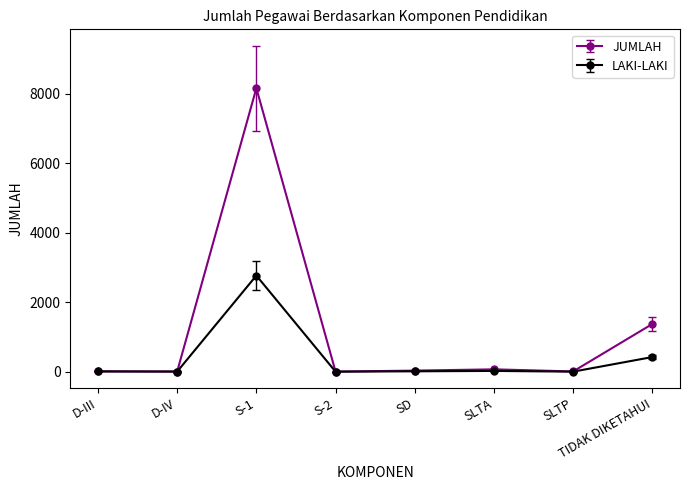

What position from the right is D-IV?

7